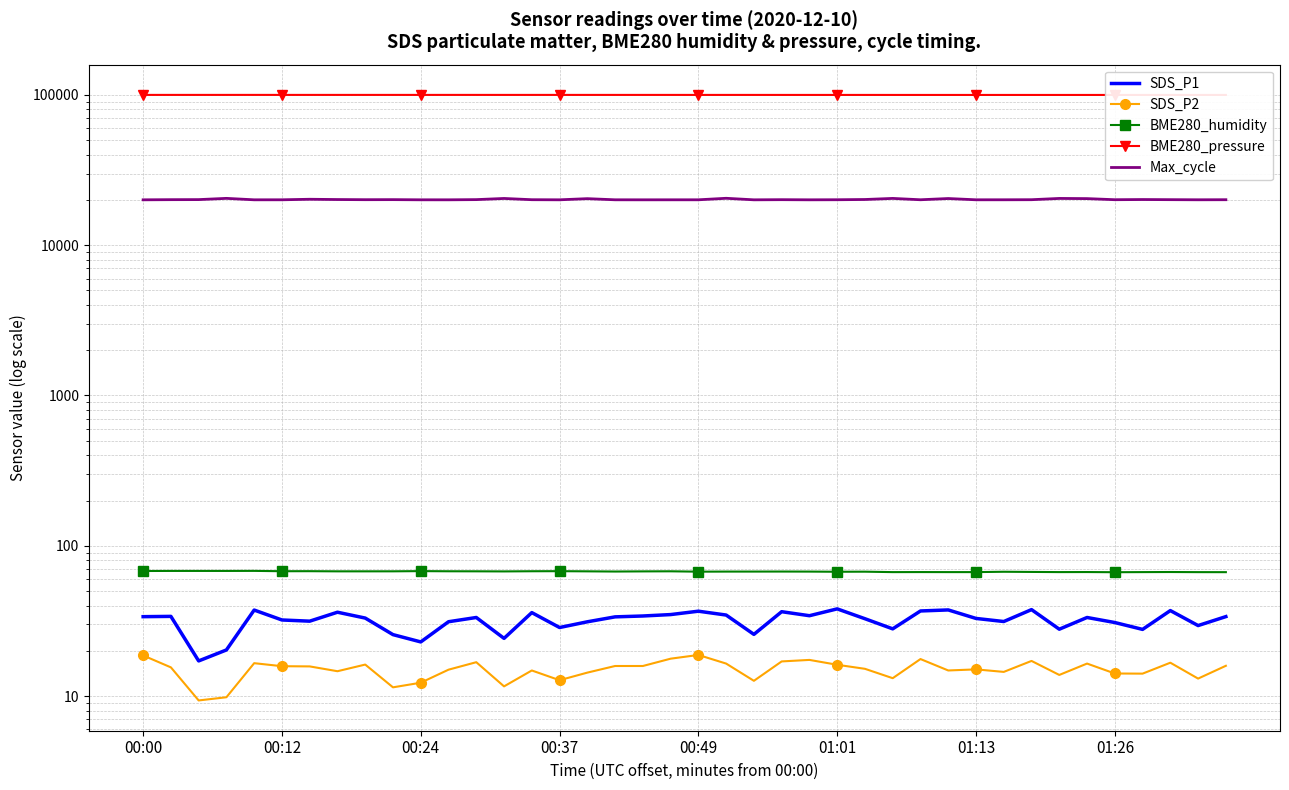

The SDS_P1 series shows 40.4 at 00:37. True or false?

False